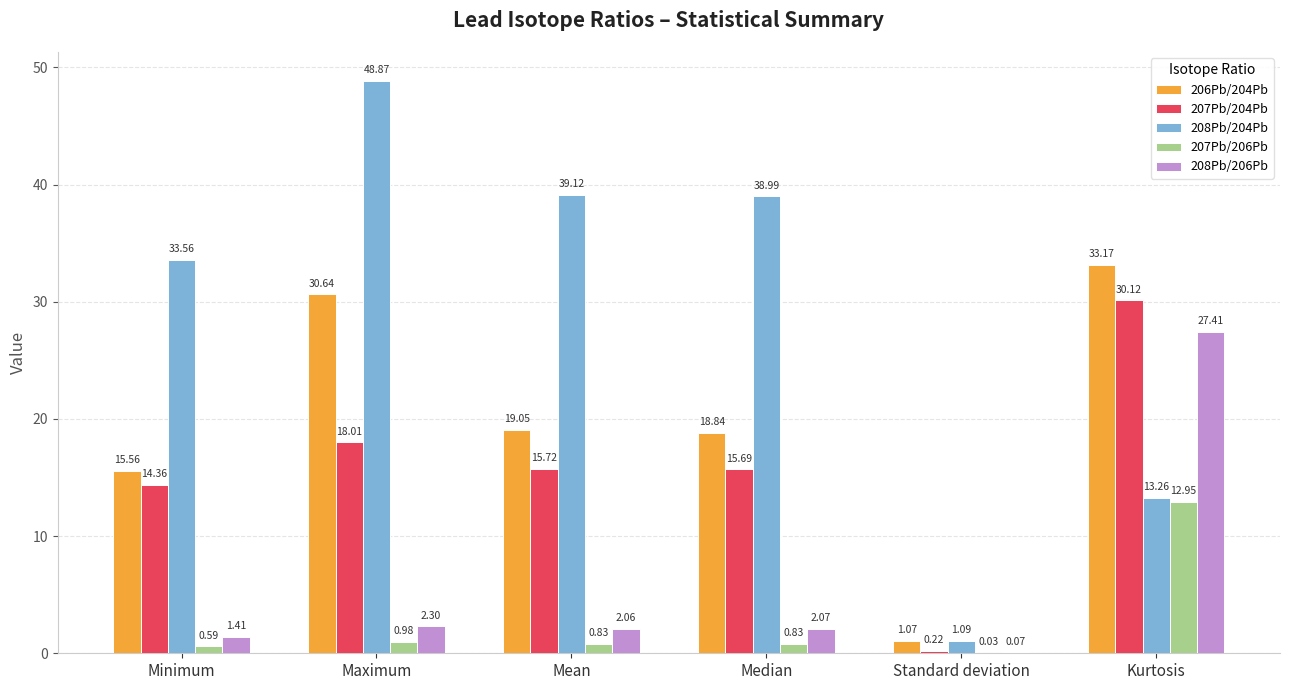

What is the total value across all series at Median?

76.4